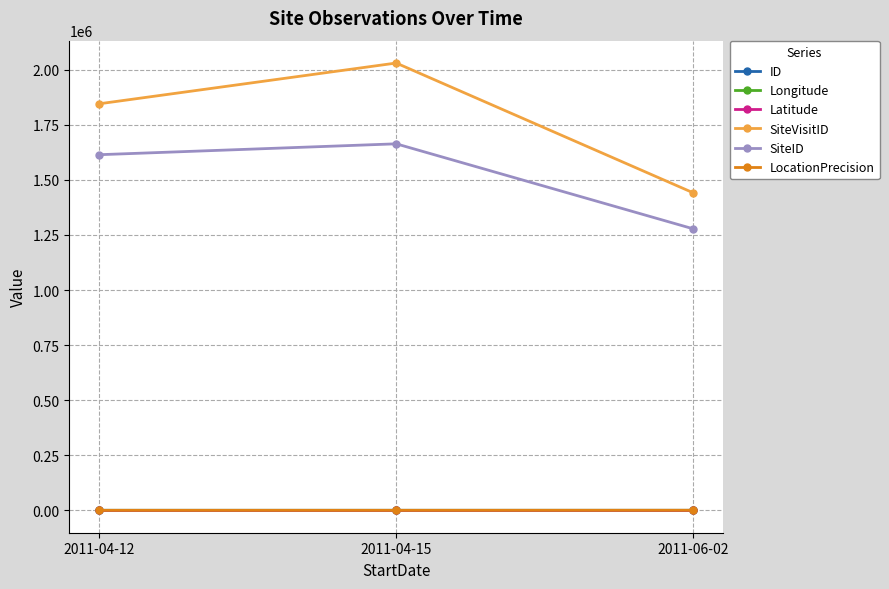

At which category is the sum across all series the highest?

2011-04-15